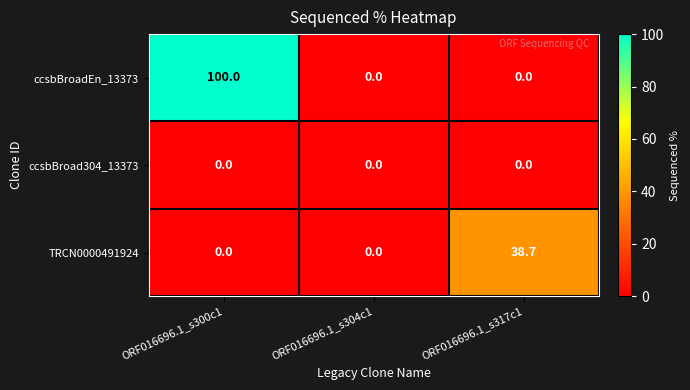

What is the average value of the TRCN0000491924 series?

12.9